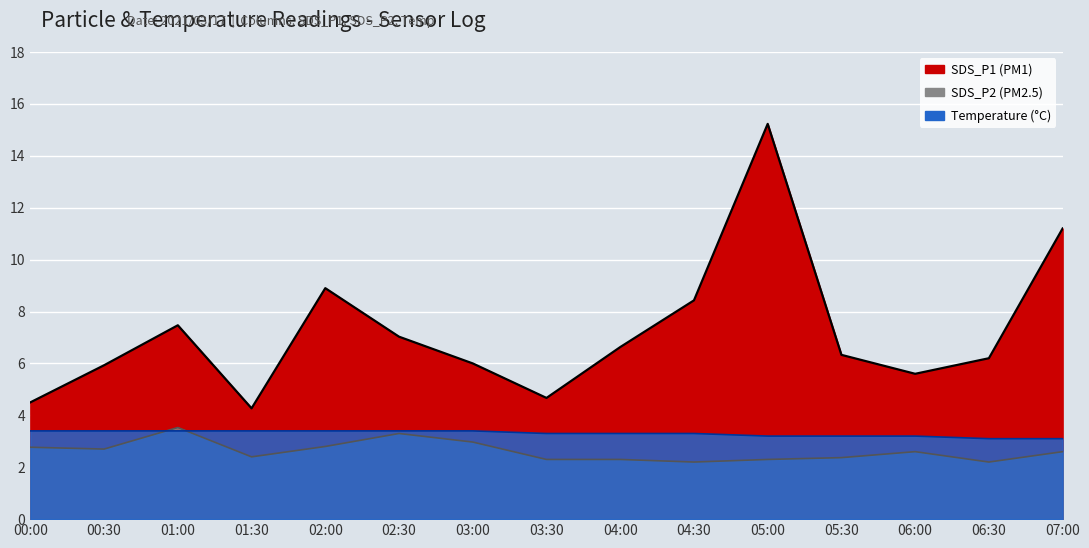

Does the chart display data point markers on the line(s)?

No